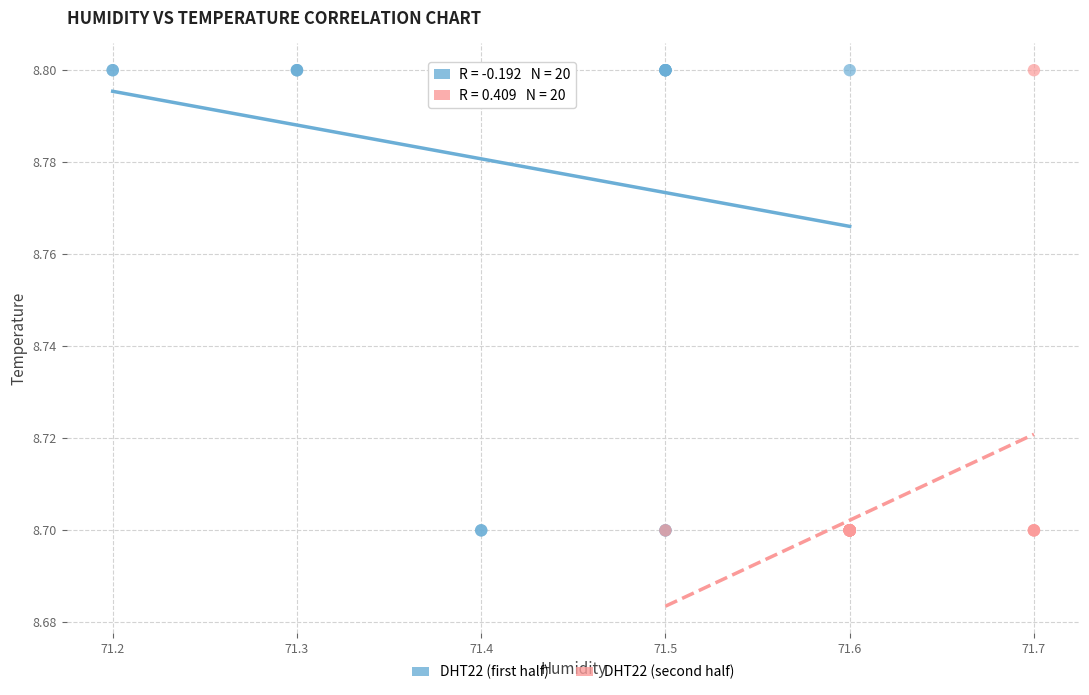

What are all the series names shown in the legend?

DHT22 (first half), DHT22 (second half)